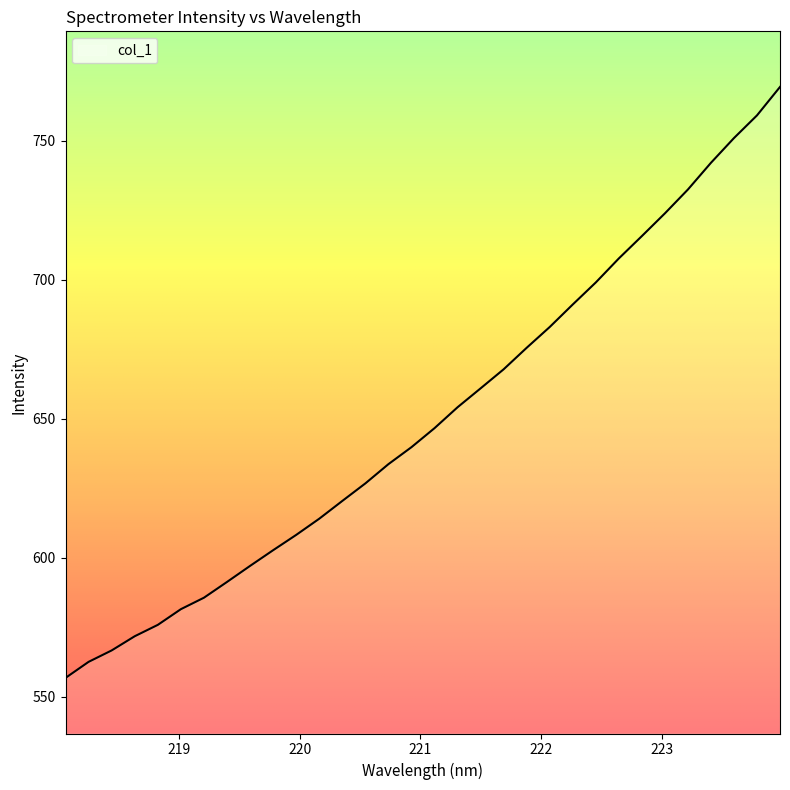

What is the difference between the maximum and minimum values?

212.6